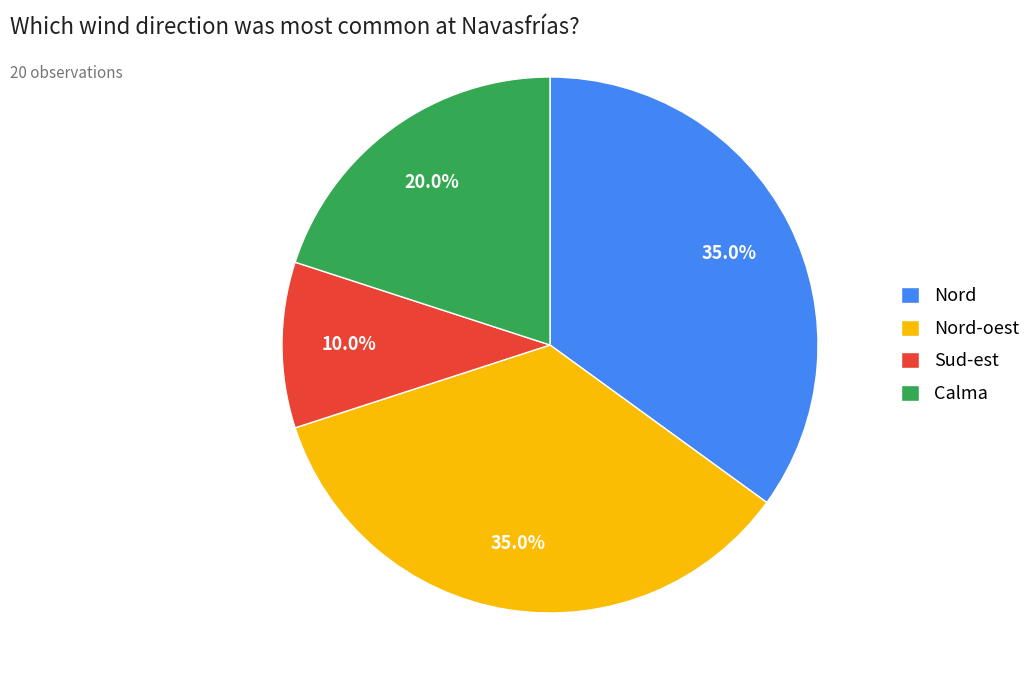

Which category has the smallest portion of the pie?

Sud-est